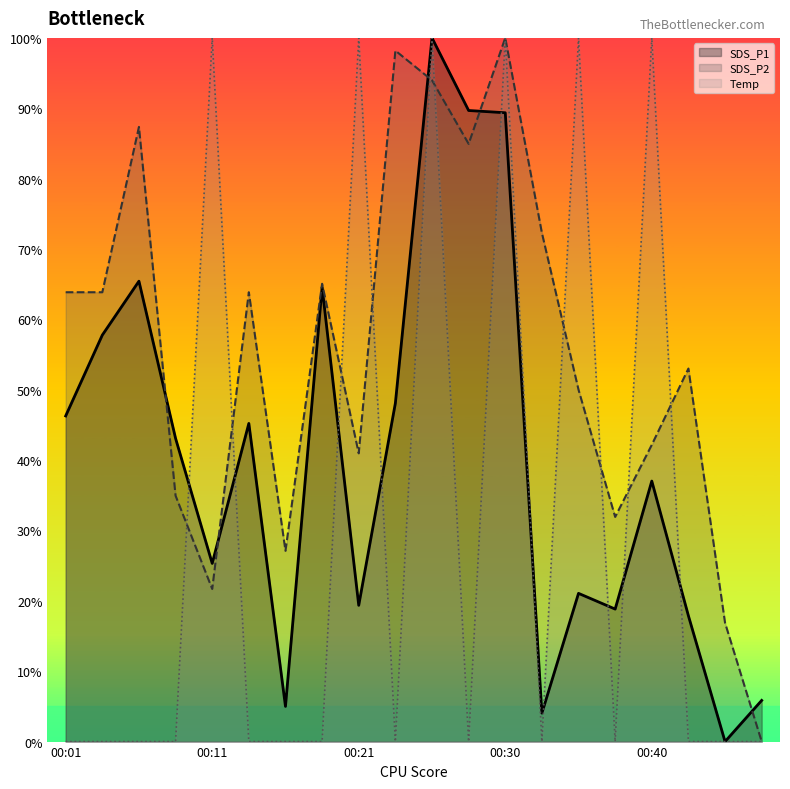

What is the sum of all SDS_P2 values?

1112.0